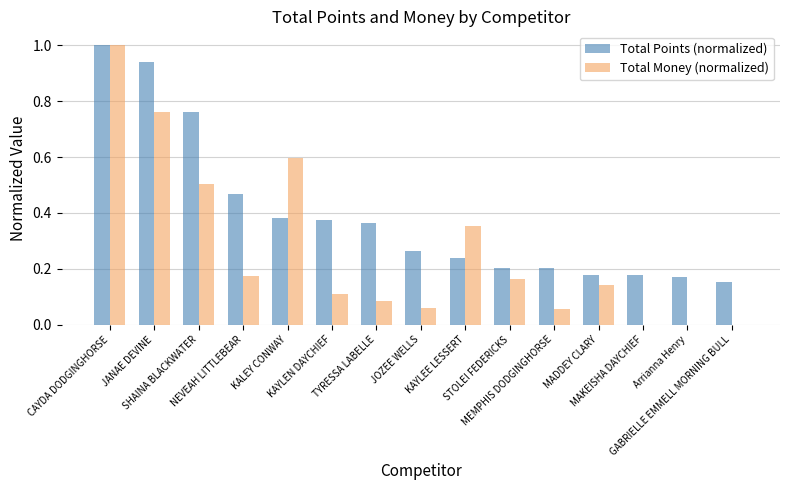

How many groups of bars are there?

15